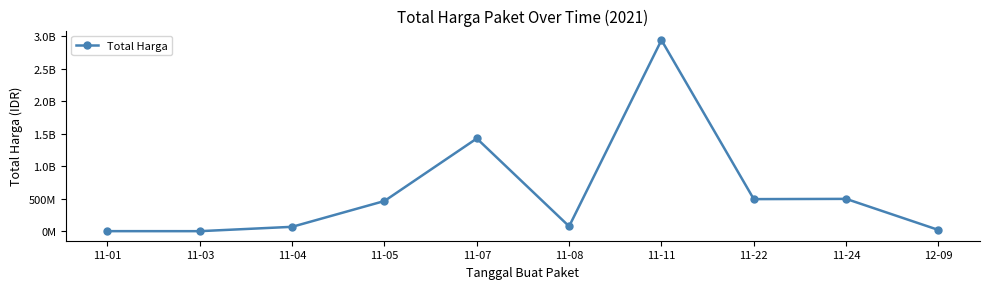

Approximately how many times larger is the value at 11-24 compared to 12-09?

26.3